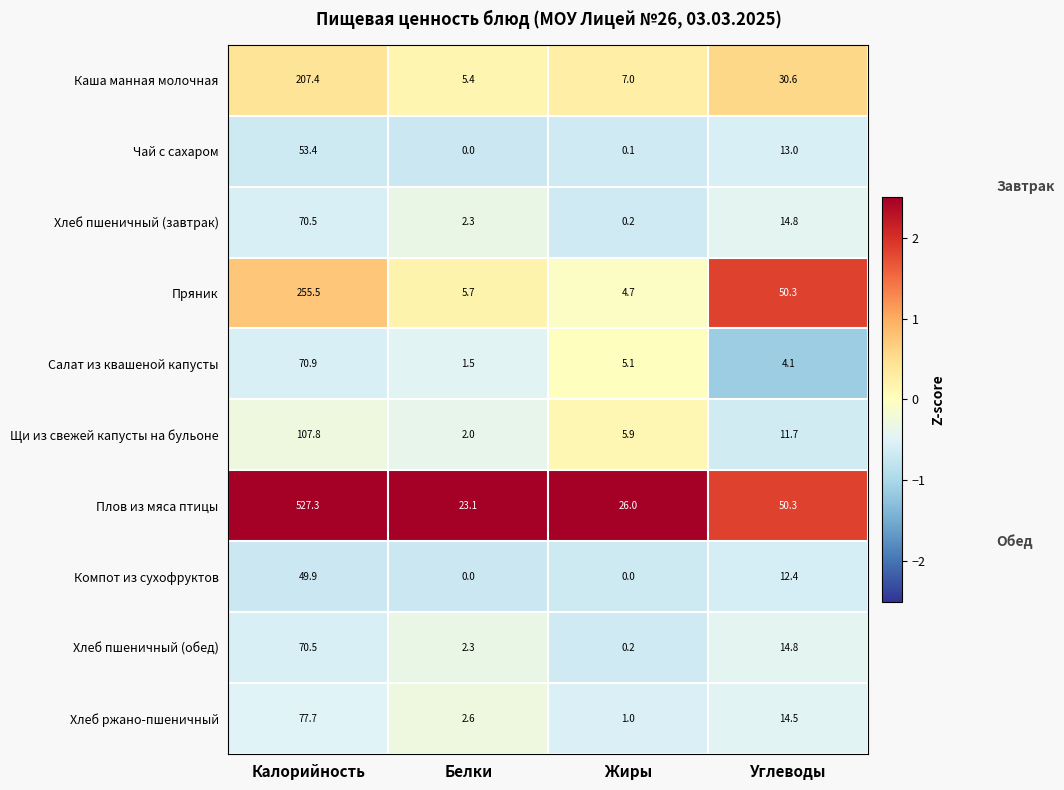

At which label does Каша манная молочная reach its peak?

Калорийность